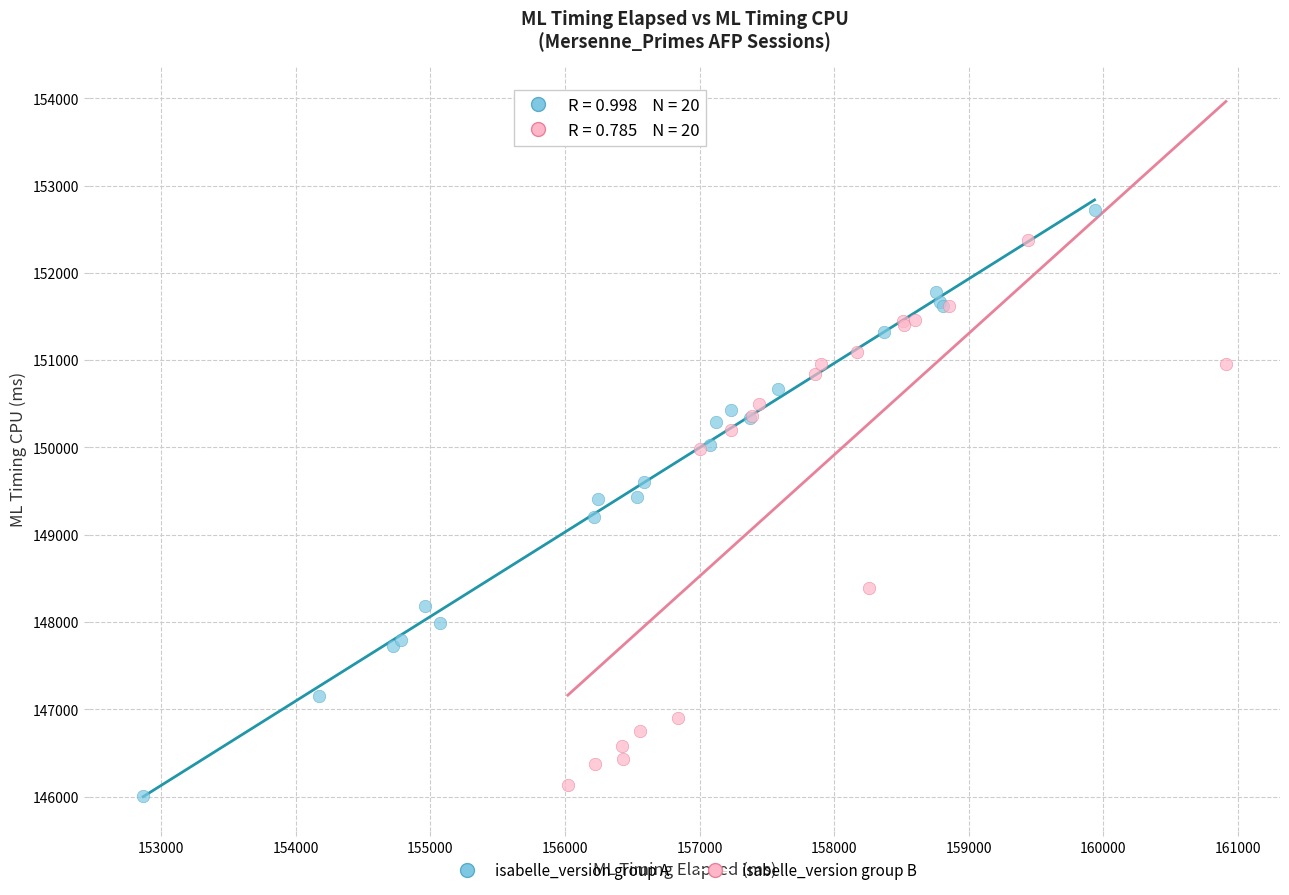

Which series has the widest spread of Y values?

isabelle_version group A